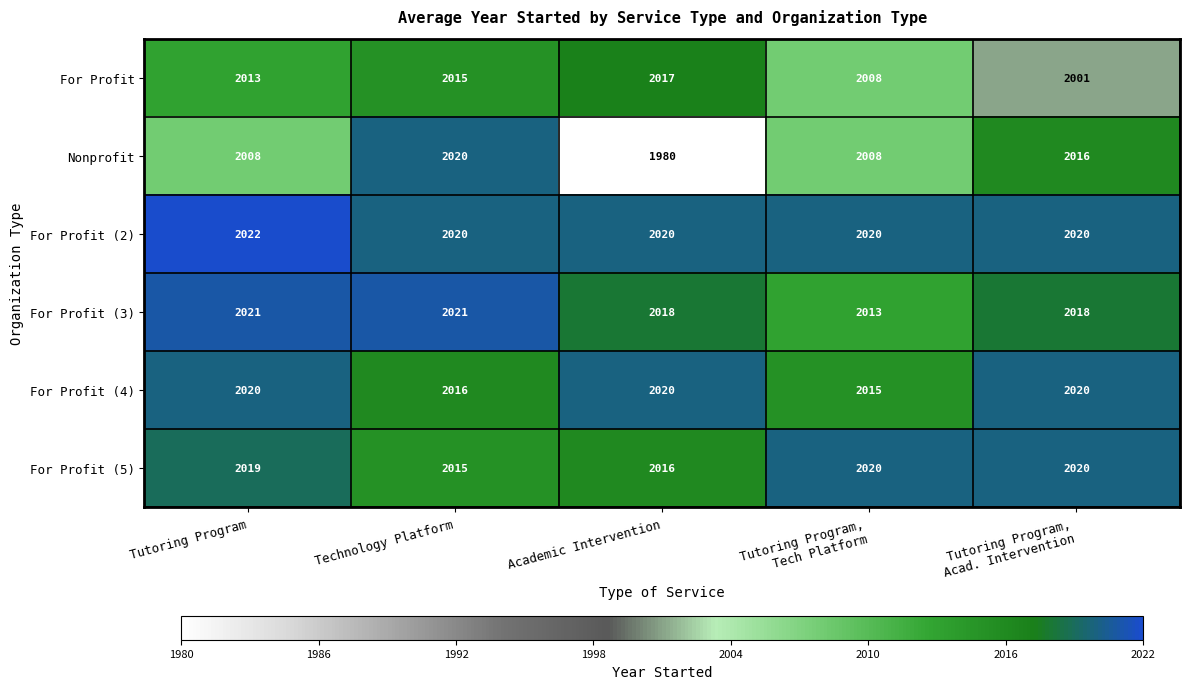

What is the difference between the second highest and minimum values in the For Profit (3) series?

8